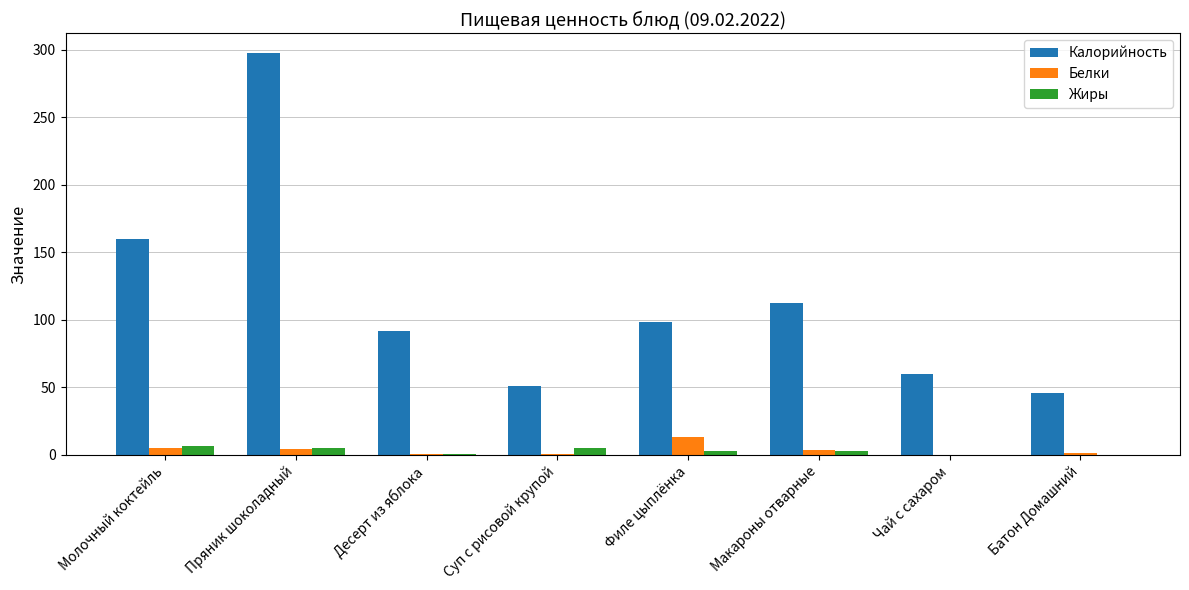

Which series has the widest spread of values?

Калорийность